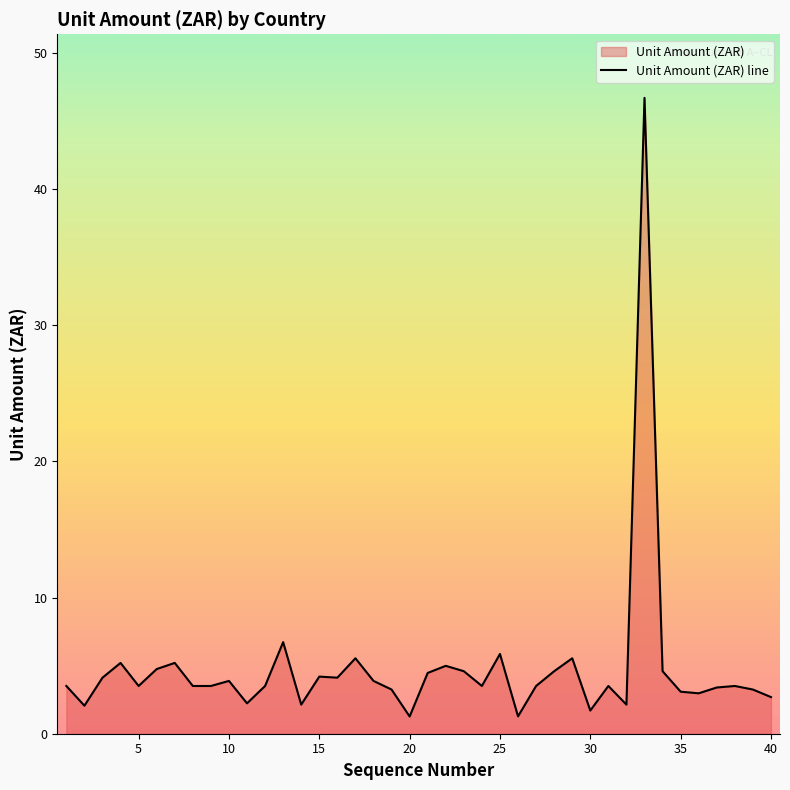

The chart shows a value of 3.1 at 35. True or false?

True